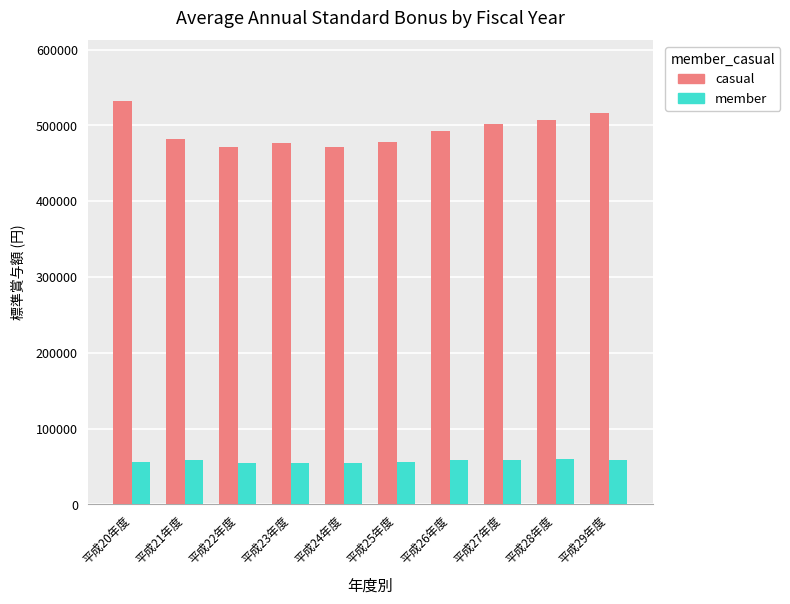

What is the spread (max minus min) of values at 平成23年度?

422813